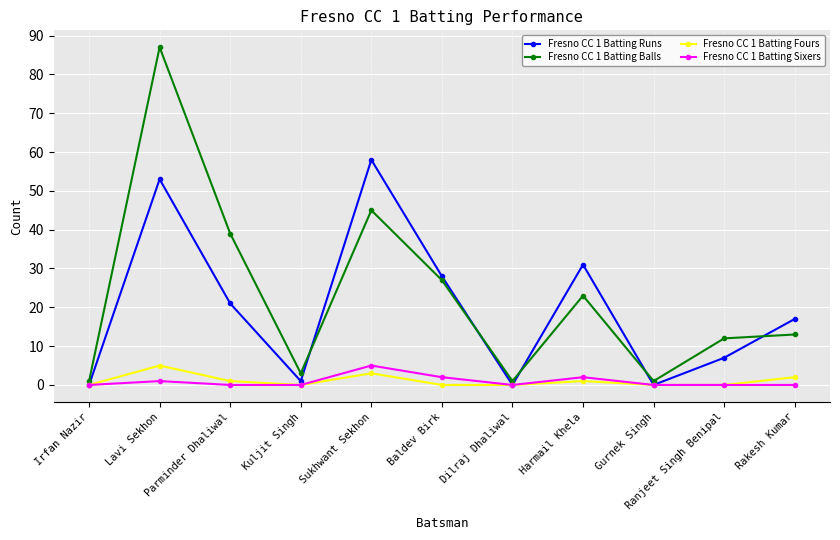

Is the value of Fresno CC 1 Batting Fours at Lavi Sekhon greater than the value of Fresno CC 1 Batting Sixers at Rakesh Kumar?

Yes